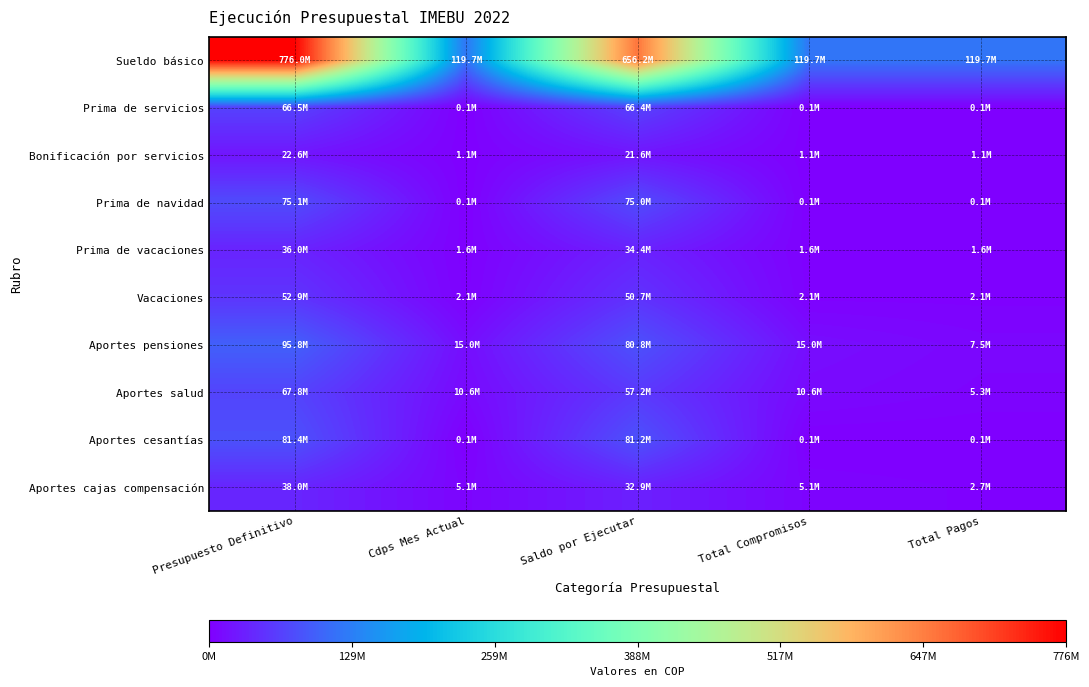

Reading right to left, extract all data points from this chart.

Sueldo básico: Total Pagos=119745248	Total Compromisos=119745248	Saldo por Ejecutar=656219876	Cdps Mes Actual=119745248	Presupuesto Definitivo=775965124
Prima de servicios: Total Pagos=119756	Total Compromisos=119756	Saldo por Ejecutar=66430026	Cdps Mes Actual=119756	Presupuesto Definitivo=66549782
Bonificación por servicios: Total Pagos=1062316	Total Compromisos=1062316	Saldo por Ejecutar=21569999	Cdps Mes Actual=1062316	Presupuesto Definitivo=22632315
Prima de navidad: Total Pagos=127275	Total Compromisos=127275	Saldo por Ejecutar=74972306	Cdps Mes Actual=127275	Presupuesto Definitivo=75099581
Prima de vacaciones: Total Pagos=1602994	Total Compromisos=1602994	Saldo por Ejecutar=34444804	Cdps Mes Actual=1602994	Presupuesto Definitivo=36047798
Vacaciones: Total Pagos=2137325	Total Compromisos=2137325	Saldo por Ejecutar=50732779	Cdps Mes Actual=2137325	Presupuesto Definitivo=52870104
Aportes pensiones: Total Pagos=7516200	Total Compromisos=14977800	Saldo por Ejecutar=80810261	Cdps Mes Actual=14977800	Presupuesto Definitivo=95788061
Aportes salud: Total Pagos=5323700	Total Compromisos=10608800	Saldo por Ejecutar=57241077	Cdps Mes Actual=10608800	Presupuesto Definitivo=67849877
Aportes cesantías: Total Pagos=132397	Total Compromisos=132397	Saldo por Ejecutar=81225483	Cdps Mes Actual=132397	Presupuesto Definitivo=81357880
Aportes cajas compensación: Total Pagos=2660200	Total Compromisos=5147800	Saldo por Ejecutar=32900357	Cdps Mes Actual=5147800	Presupuesto Definitivo=38048157